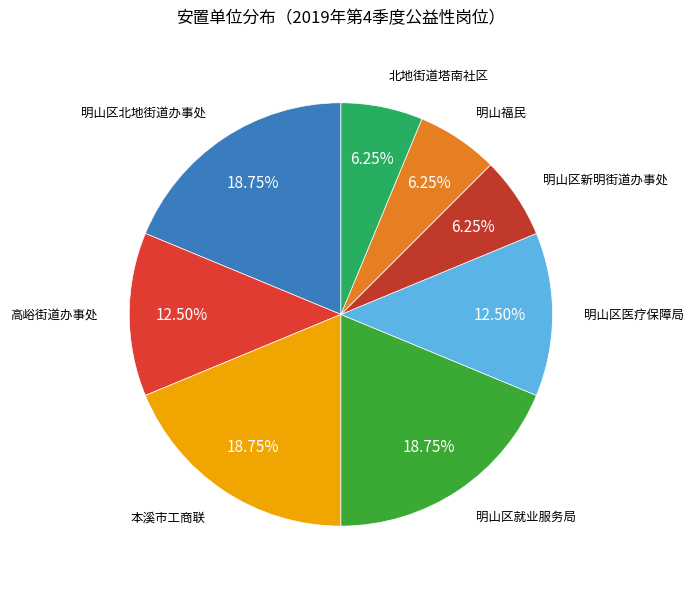

Which has a higher value, 本溪市工商联 or 高峪街道办事处?

本溪市工商联